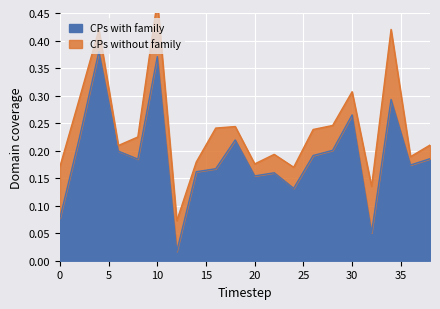

Which has a higher value, 12 or 10?

10